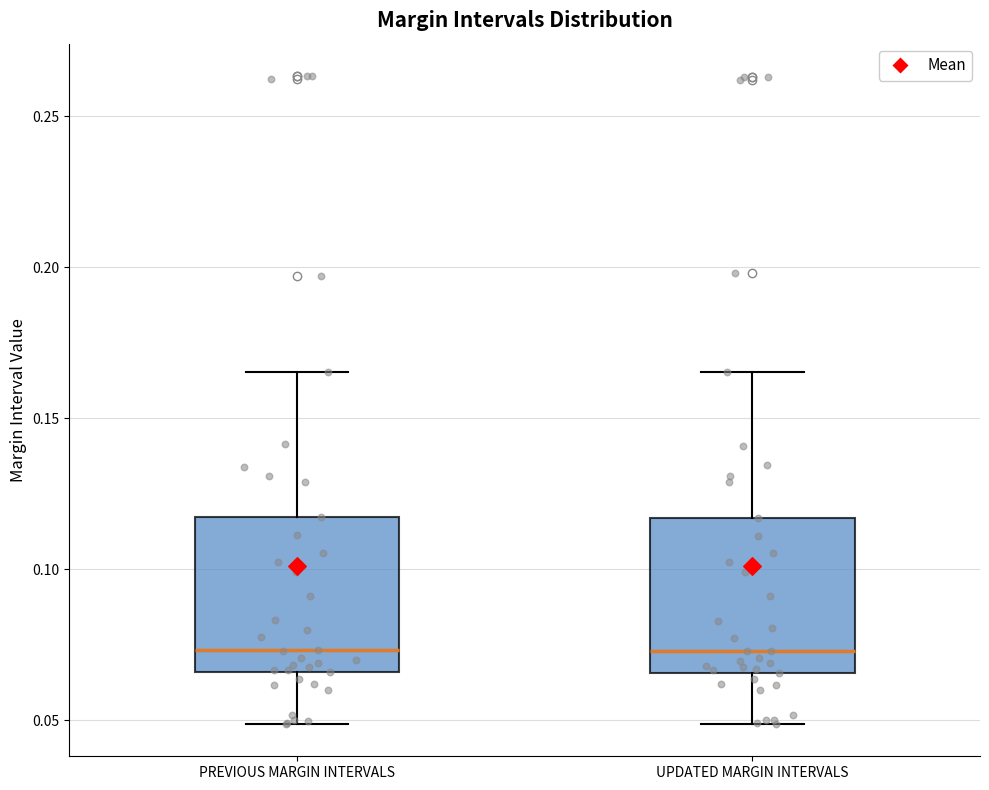

Reading left to right, read every box against the y-axis: the position of its median line, the range the box covers, and the ends of its whiskers. The values are not printed on the chart, so give them approximately, as read against the axis.

PREVIOUS MARGIN INTERVALS: median 0.075, box 0.065 to 0.115, whiskers 0.050 to 0.165
UPDATED MARGIN INTERVALS: median 0.075, box 0.065 to 0.115, whiskers 0.050 to 0.165